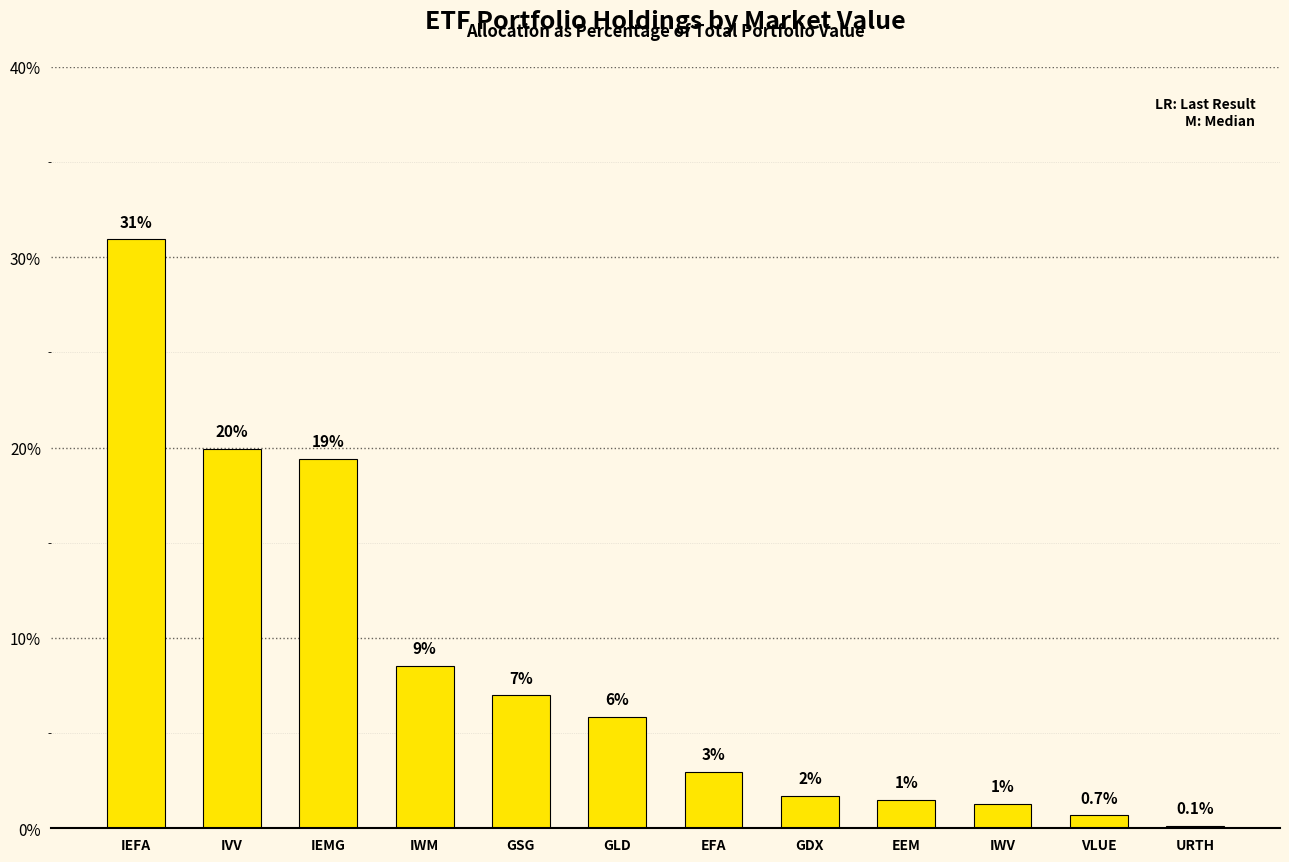

What is the difference between the maximum and minimum values?

30.8